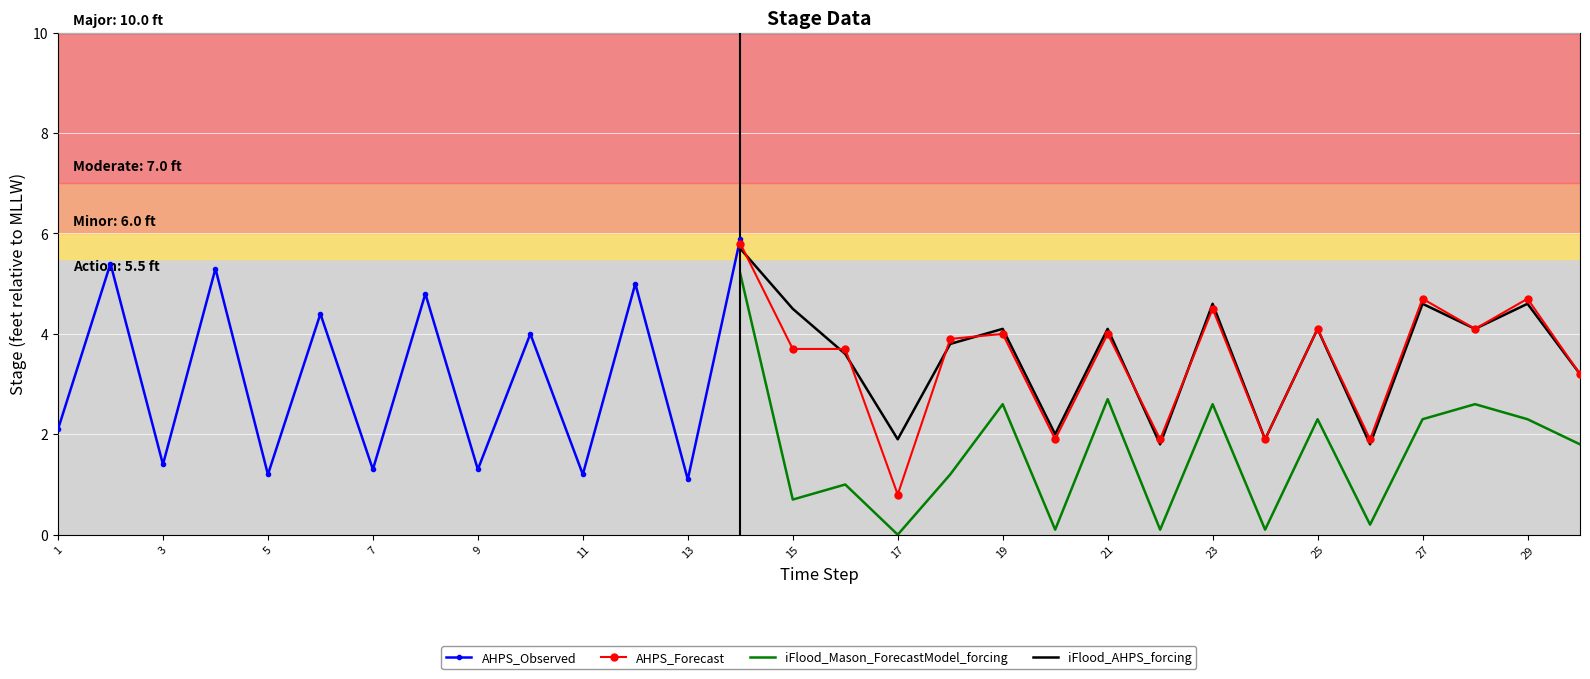

What is the value of the Series_A point at the 3rd from the left?

1.4